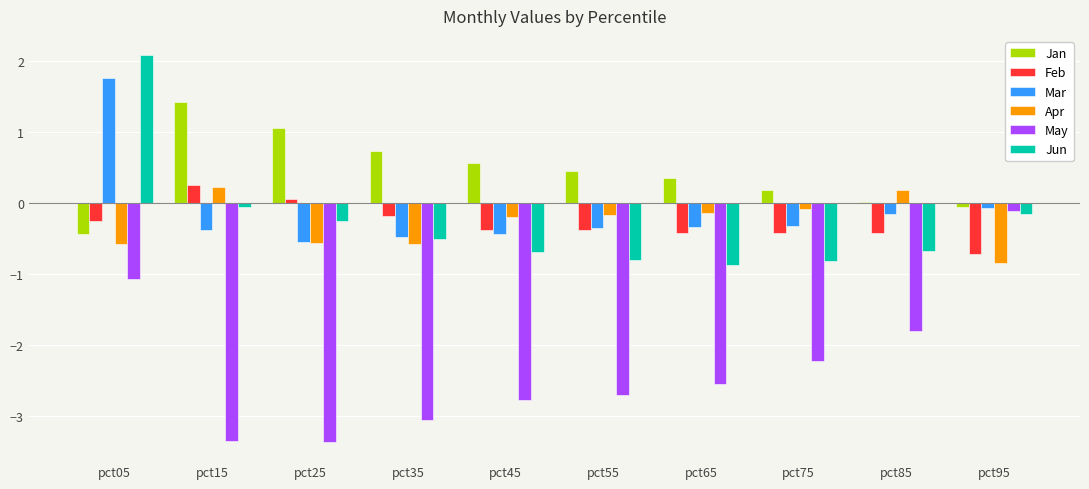

What is the maximum value for May?

-0.1